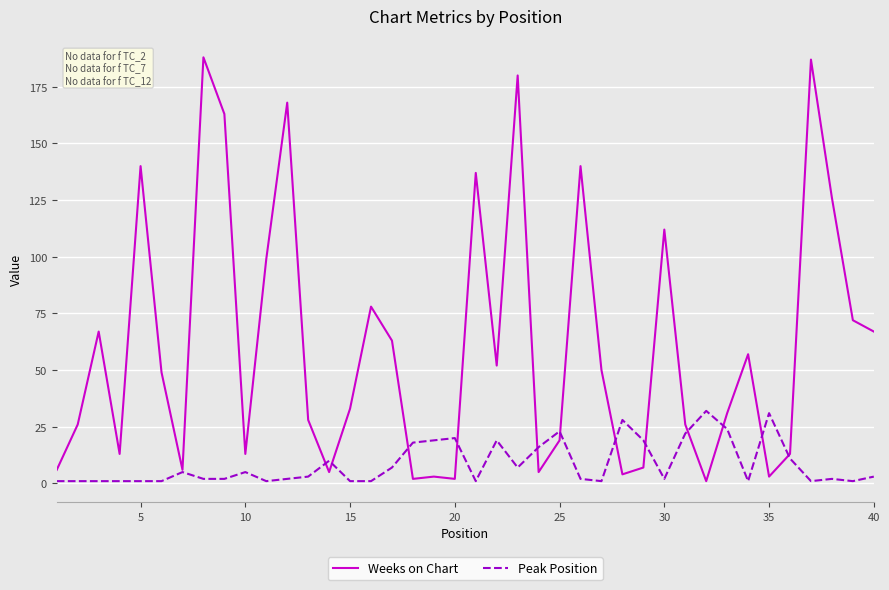

Does the chart have visible grid lines?

Yes